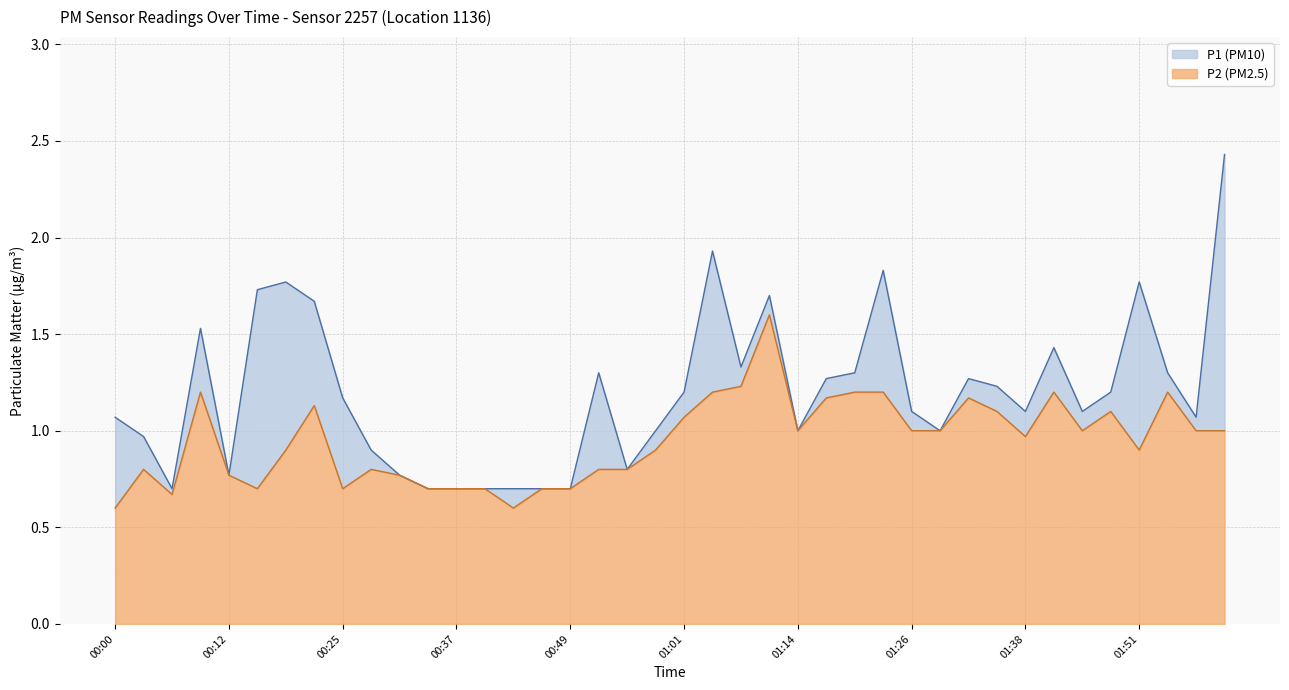

Count the number of categories in the chart.

40